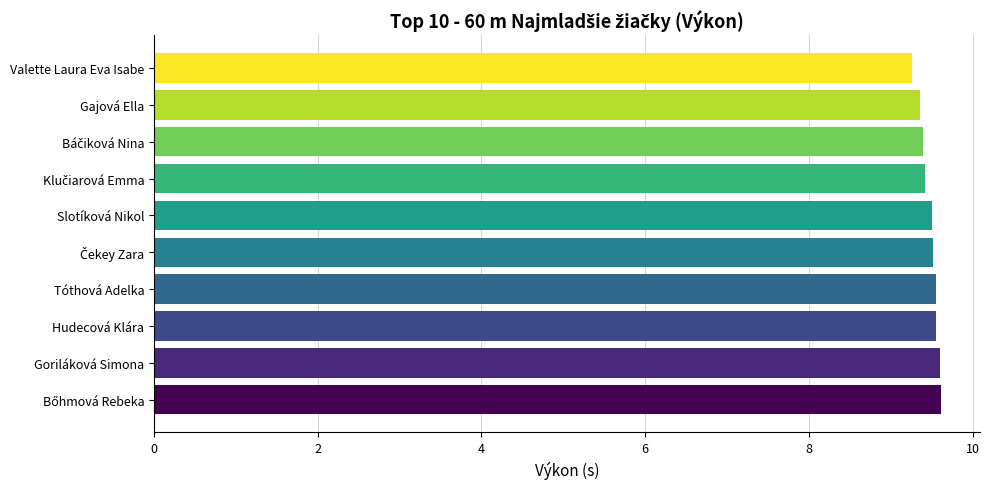

The value at Slotíková Nikol is 5.2. True or false?

False